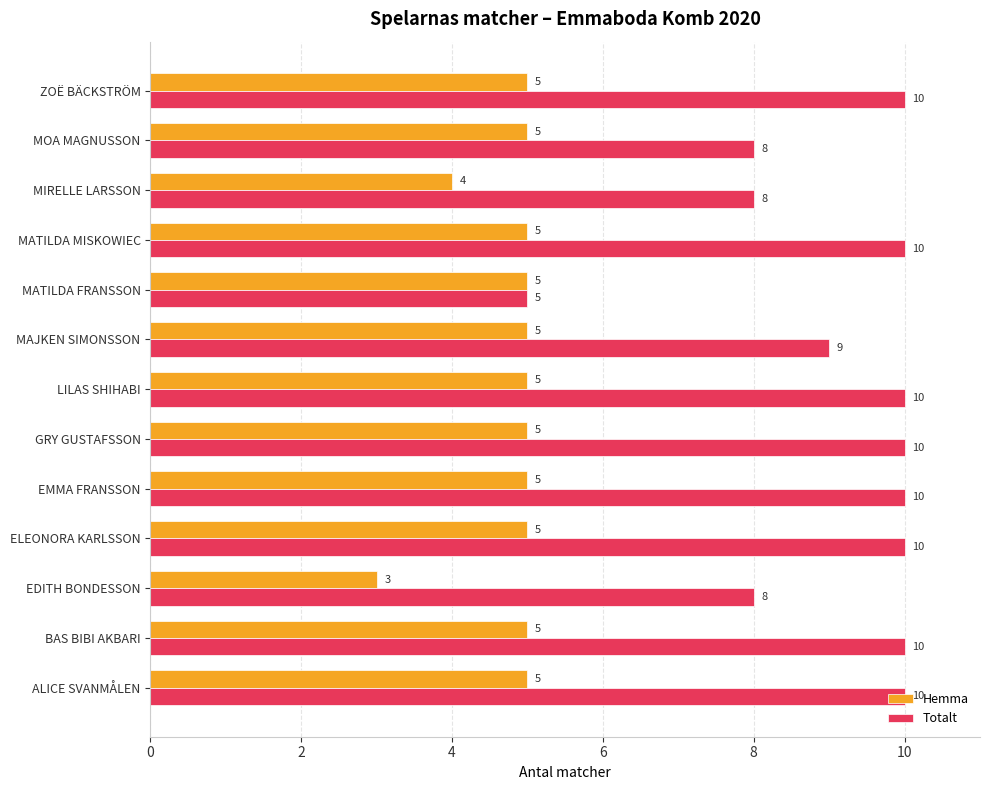

What is the sum of all Totalt values?

118